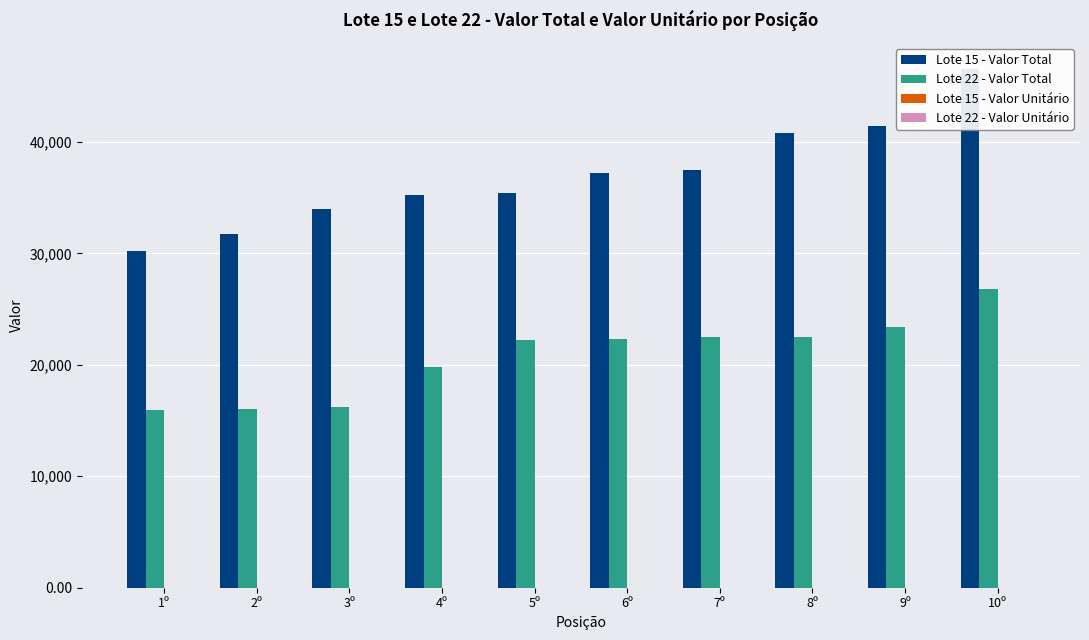

List the series in order of their peak value, lowest first.

Lote 22 - Valor Unitário, Lote 15 - Valor Unitário, Lote 22 - Valor Total, Lote 15 - Valor Total